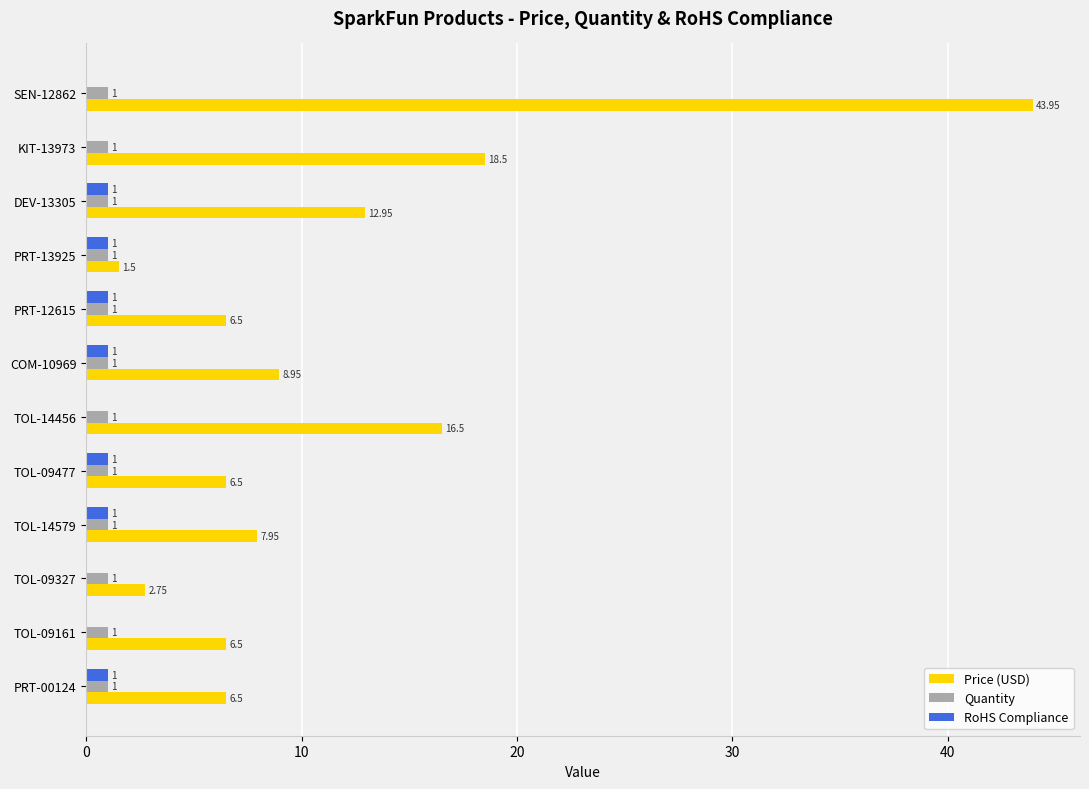

At which label is Price (USD) closest to 22?

KIT-13973